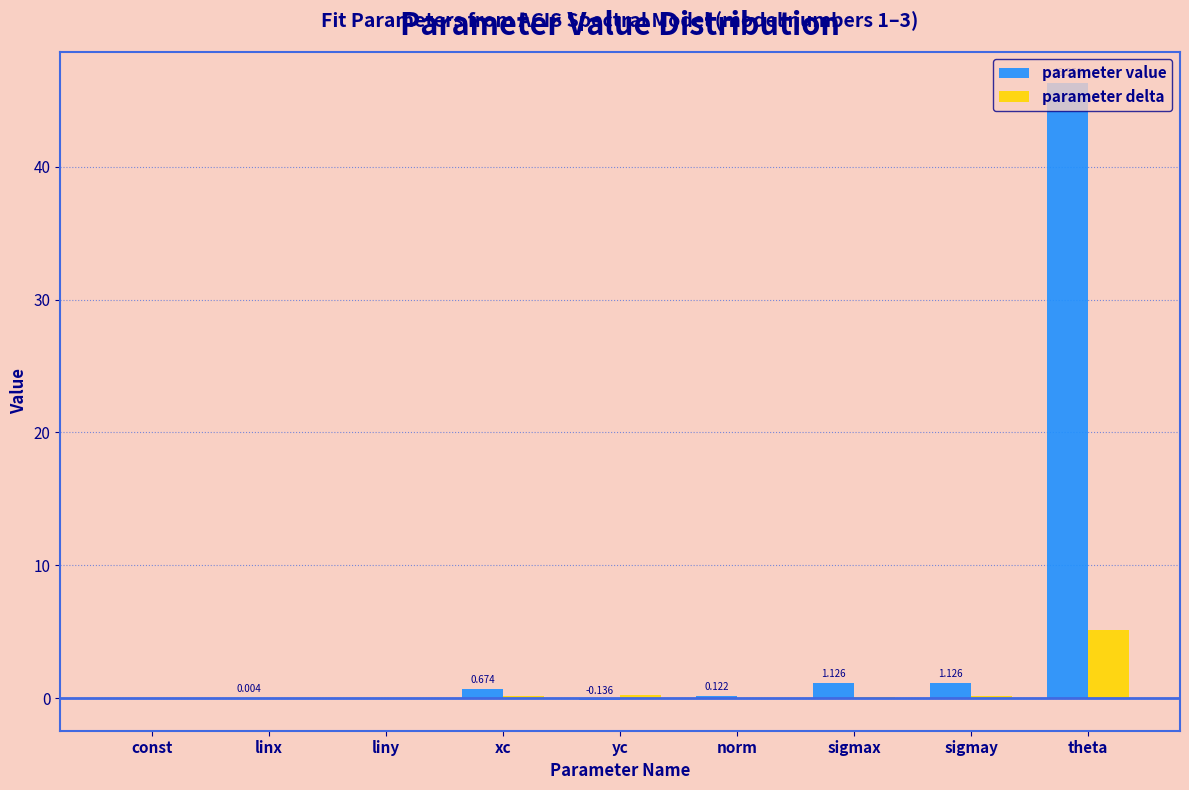

At which category is the sum across all series the highest?

theta